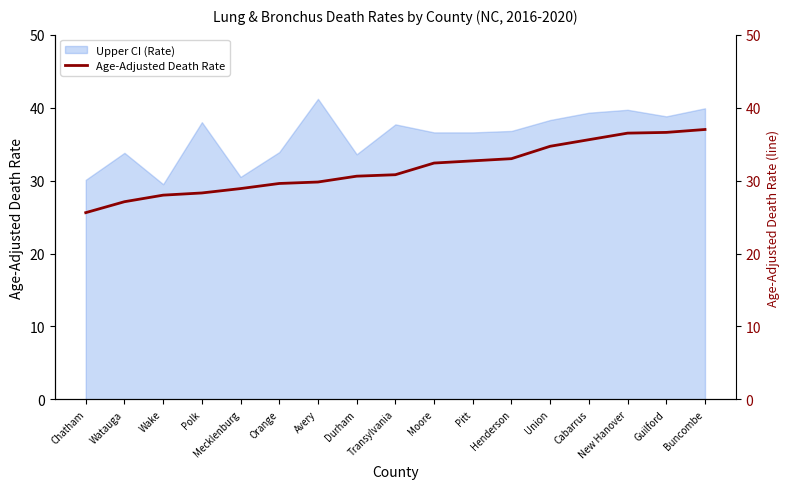

True or false: the data shows 47.3 at Polk.

False